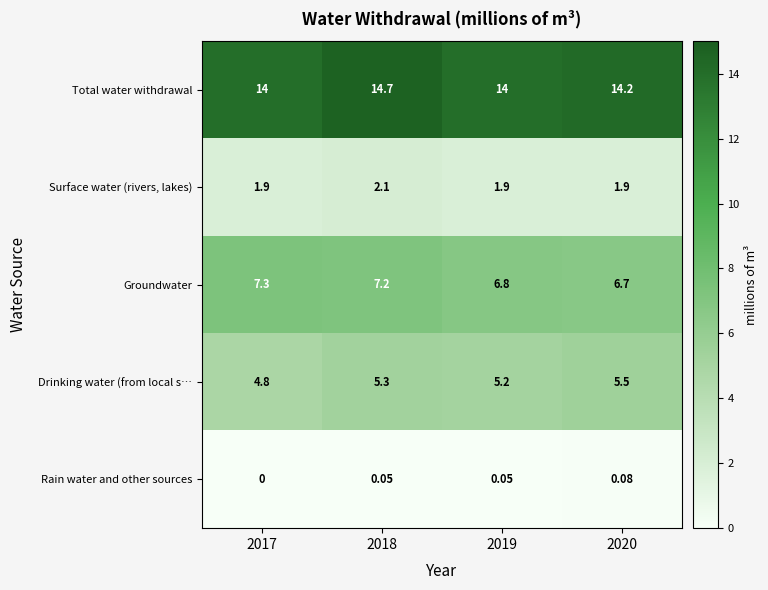

Is the value of Rain water and other sources at 2020 greater than the value of Drinking water (from local s… at 2020?

No